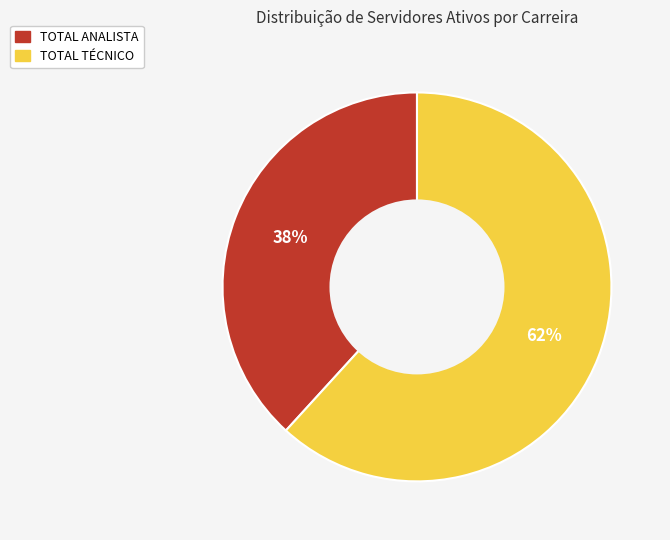

Is there a majority slice in this chart?

Yes